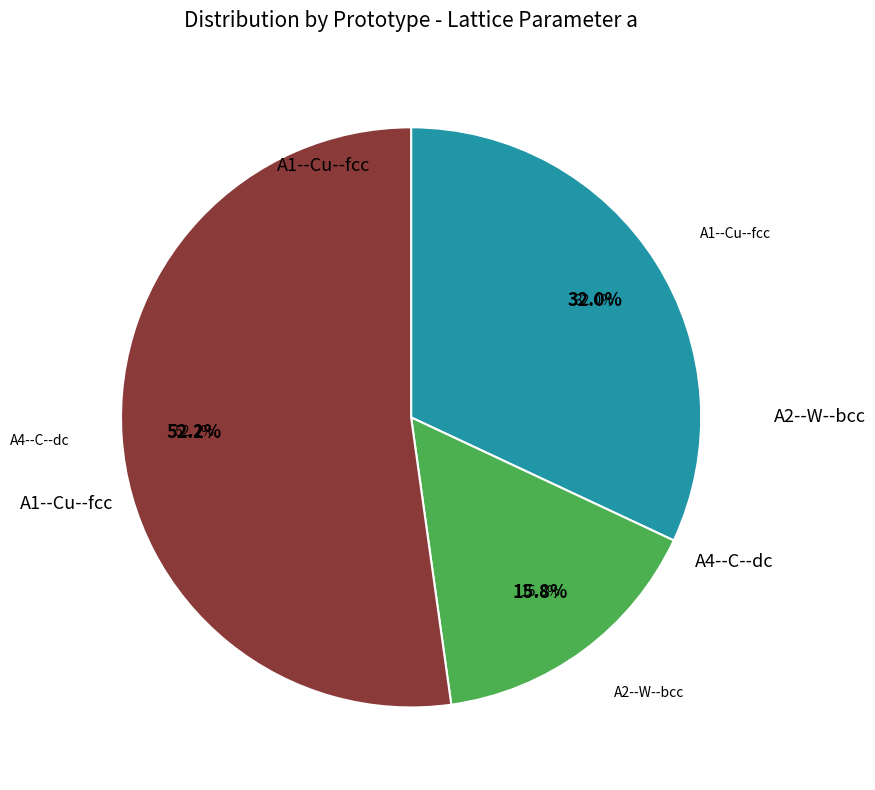

Which category has the biggest portion of the pie?

A4--C--dc